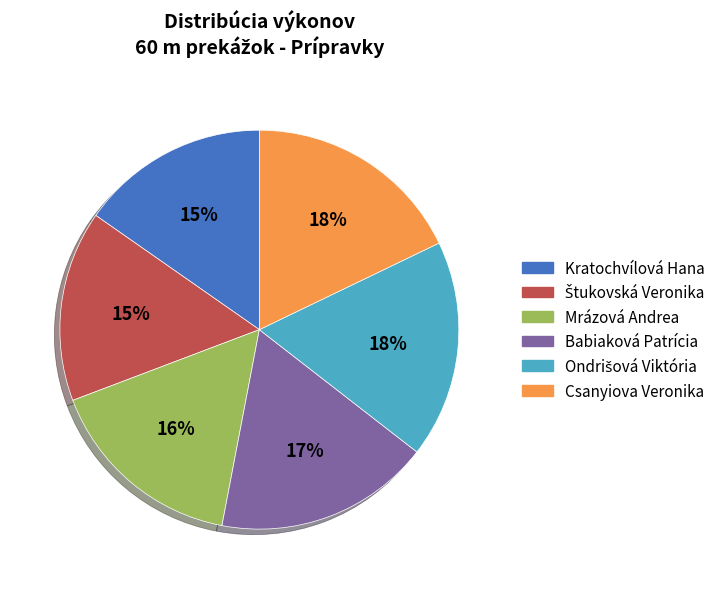

Does Kratochvílová Hana represent more than half of the total?

No